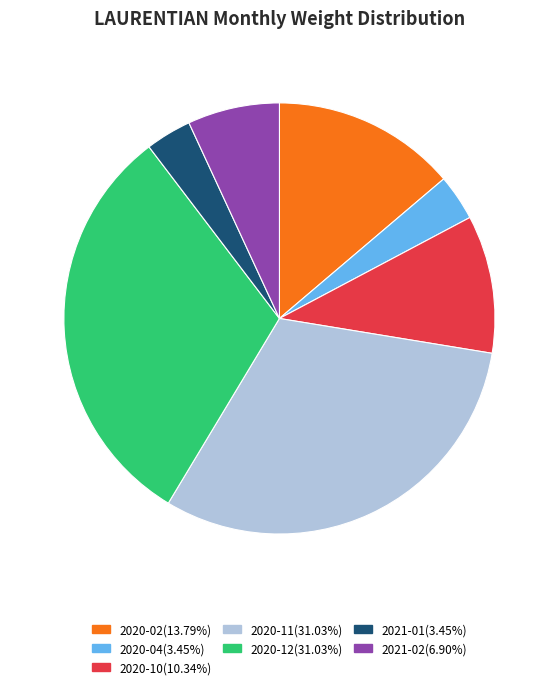

Is there a majority slice in this chart?

No